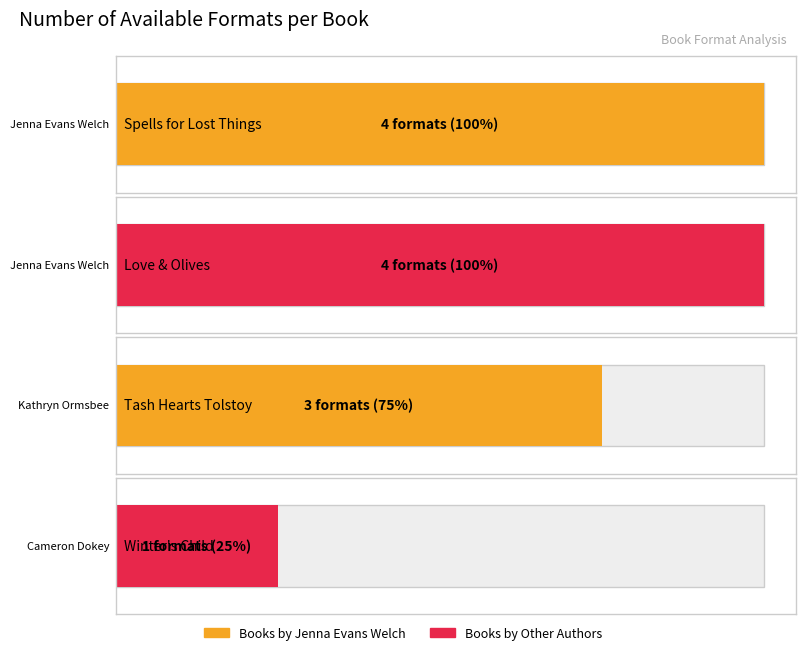

What is the ratio of the value at Jenna Evans Welch (Love & Olives) to the value at Cameron Dokey (Winter's Child)?

4.0